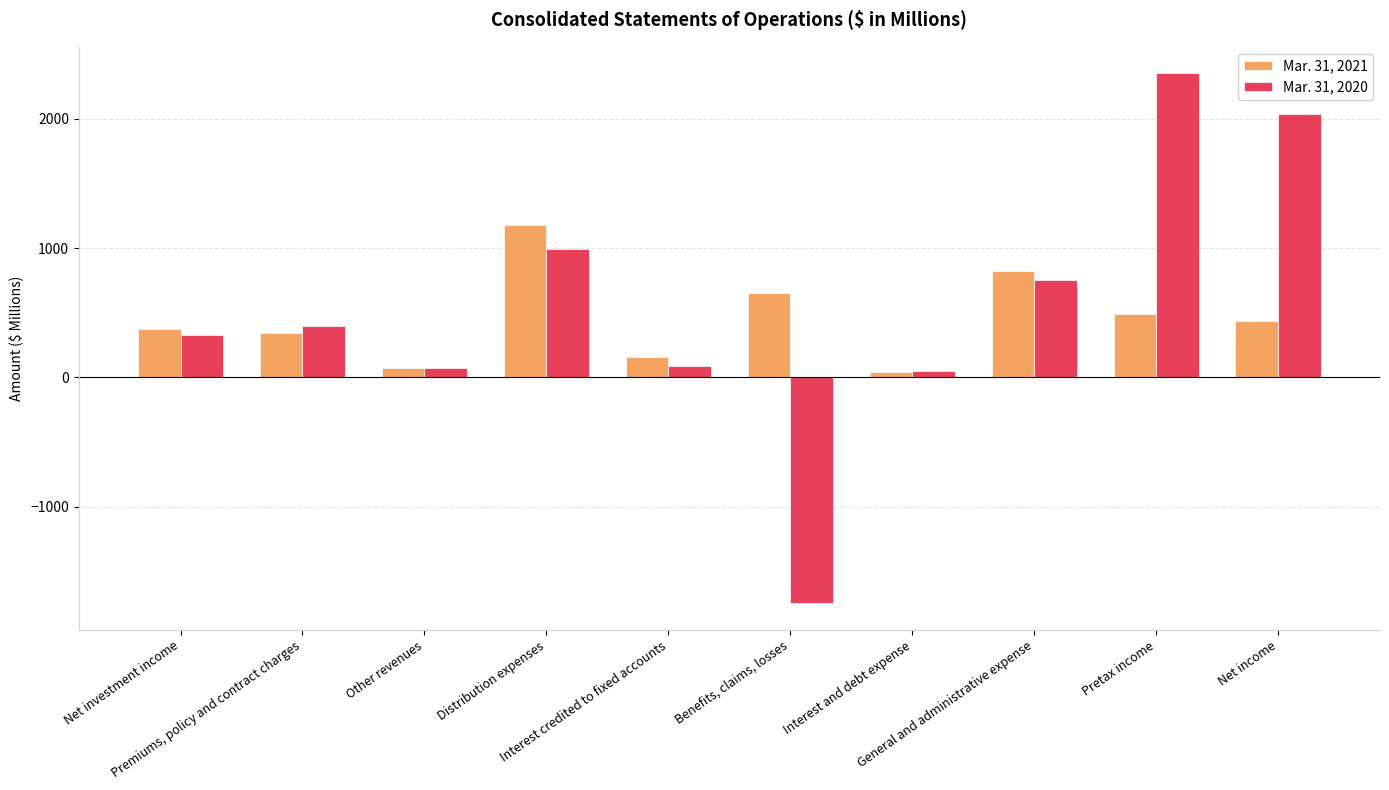

List the series in order of their peak value, highest first.

Mar. 31, 2020, Mar. 31, 2021